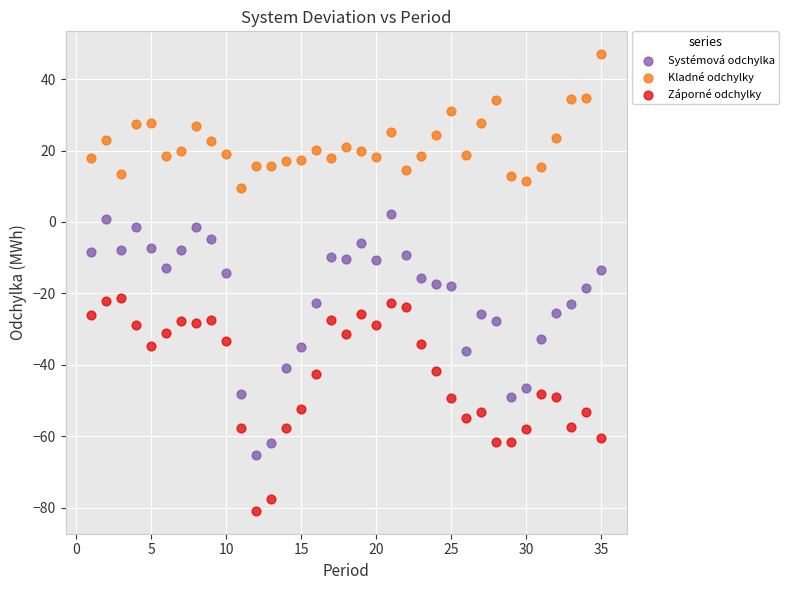

Which series has the largest Y range (max minus min)?

Systémová odchylka